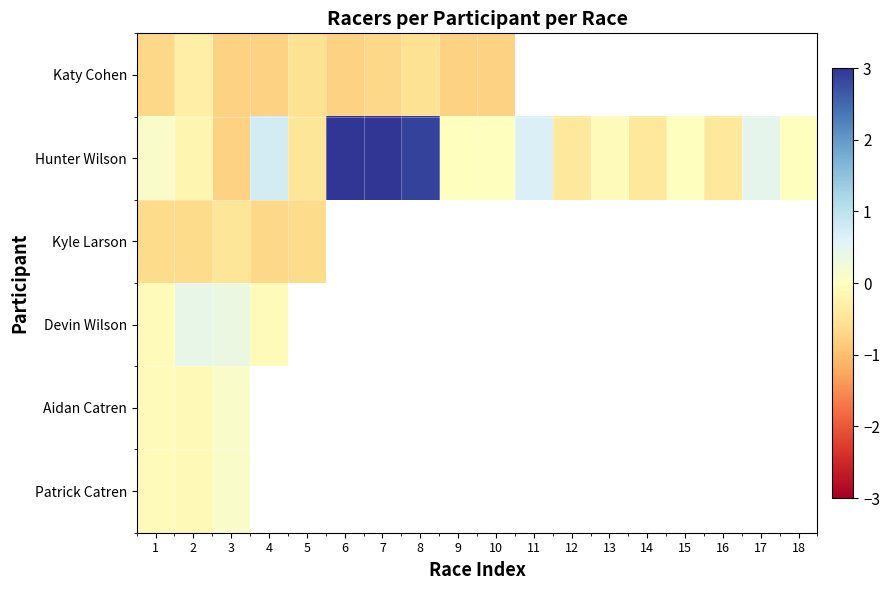

What is the difference between the maximum and minimum values in the Patrick Catren series?

0.2